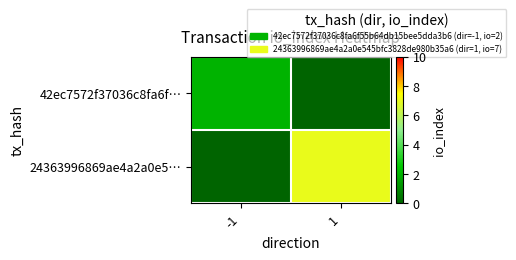

At which category does the chart reach its minimum across all series?

1